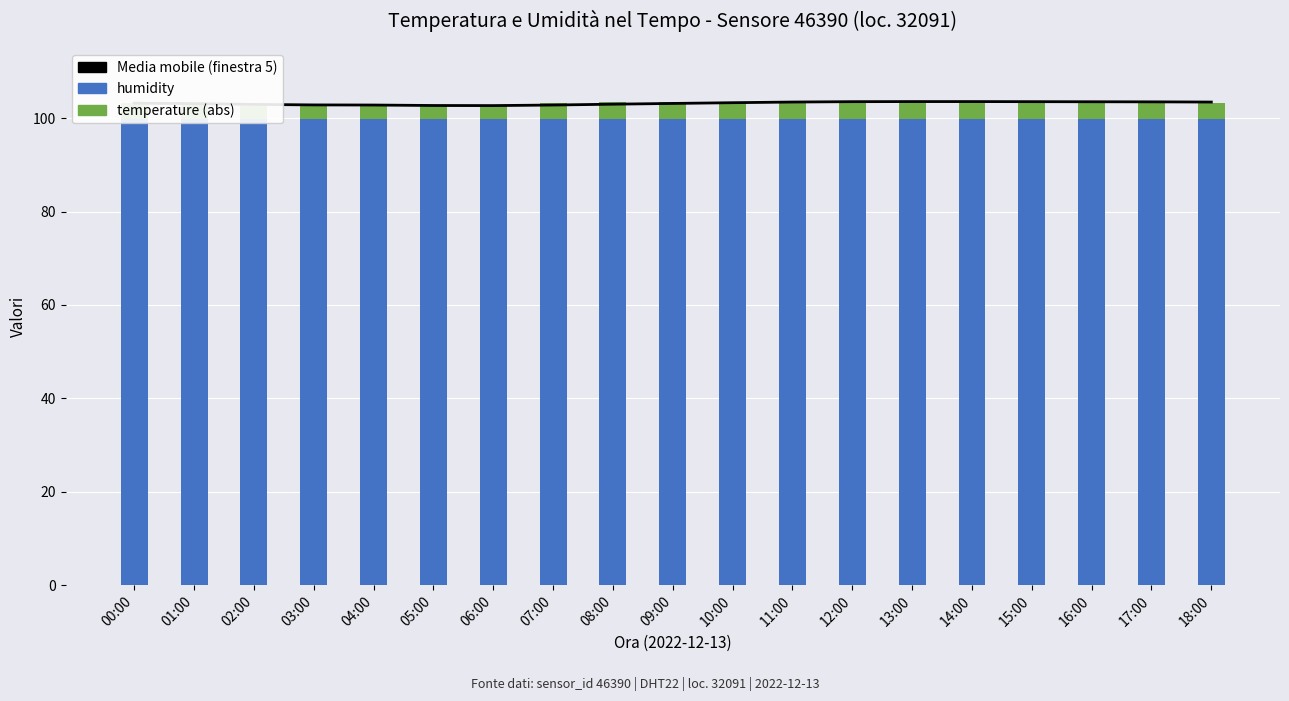

Reading right to left, list all the values displayed in this chart.

Media mobile (finestra 5): 18:00=103.4	17:00=103.5	16:00=103.5	15:00=103.5	14:00=103.5	13:00=103.5	12:00=103.5	11:00=103.4	10:00=103.3	09:00=103.1	08:00=103.0	07:00=102.8	06:00=102.7	05:00=102.7	04:00=102.8	03:00=102.8	02:00=102.9	01:00=103.1	00:00=103.2
humidity: 18:00=99.9	17:00=99.9	16:00=99.9	15:00=99.9	14:00=99.9	13:00=99.9	12:00=99.9	11:00=99.9	10:00=99.9	09:00=99.9	08:00=99.9	07:00=99.9	06:00=99.9	05:00=99.9	04:00=99.9	03:00=99.9	02:00=99.9	01:00=99.9	00:00=99.9
temperature (abs): 18:00=3.4	17:00=3.6	16:00=3.6	15:00=3.5	14:00=3.6	13:00=3.6	12:00=3.7	11:00=3.7	10:00=3.6	09:00=3.6	08:00=3.5	07:00=3.3	06:00=3.0	05:00=2.8	04:00=2.8	03:00=2.6	02:00=2.7	01:00=3.1	00:00=3.3